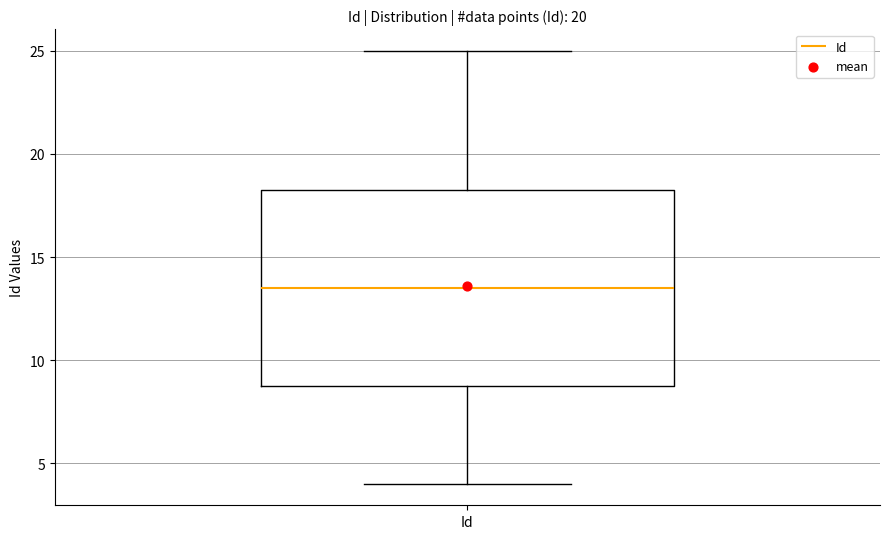

Read this box plot against the y-axis: the position of the median line, the range covered by the box, and the ends of both whiskers. The values are not printed on the chart, so give them approximately, as read against the axis.

median 13.5, box 9.0 to 18.5, whiskers 4.0 to 25.0